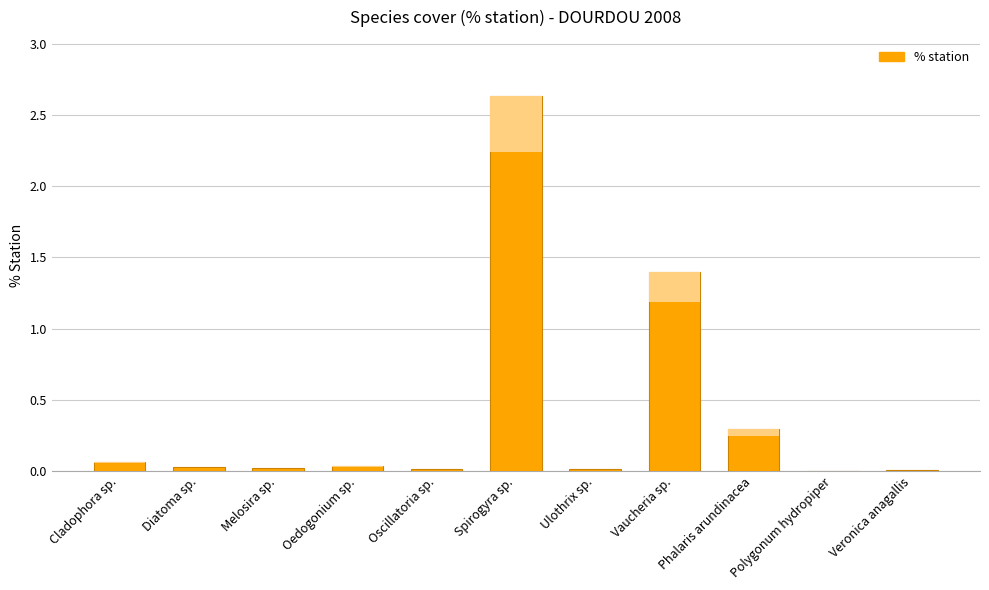

Where is the data nearest to the value 1?

Vaucheria sp.